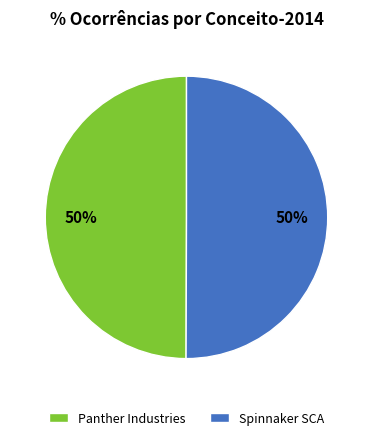

To the nearest percent, what is the average slice percentage?

50%